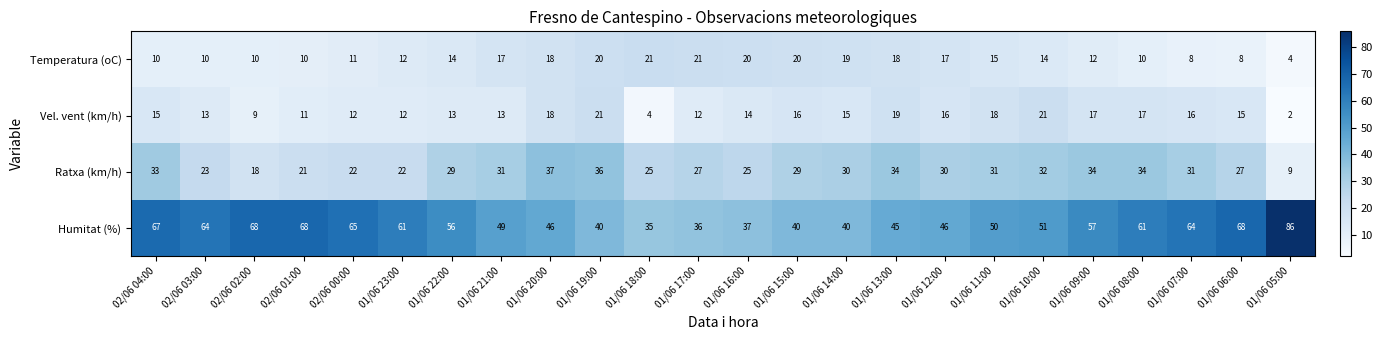

Which label corresponds to the smallest value in the chart?

01/06 05:00